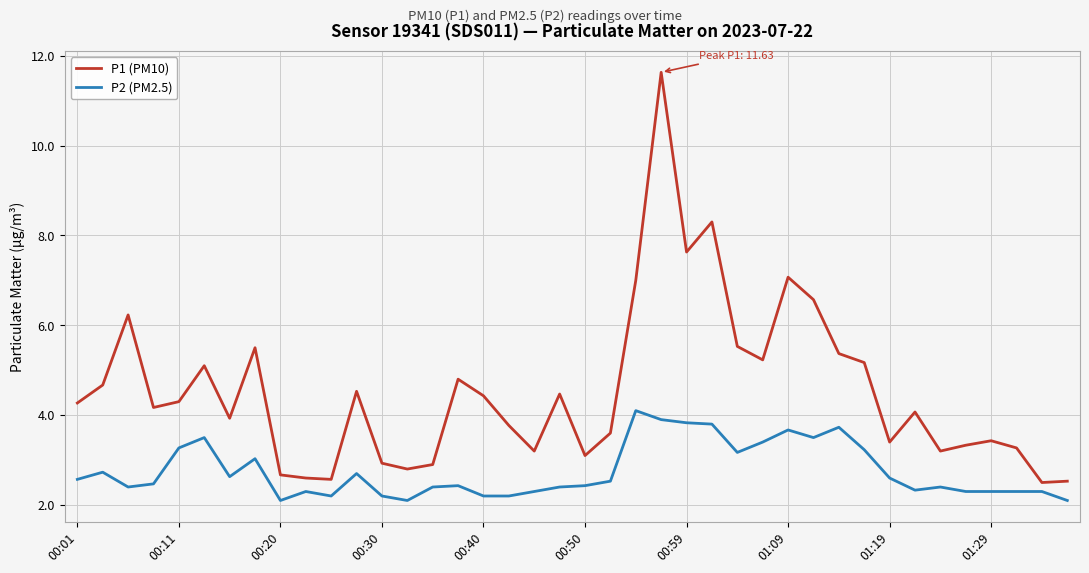

List the series in order of their overall mean, lowest first.

P2 (PM2.5), P1 (PM10)